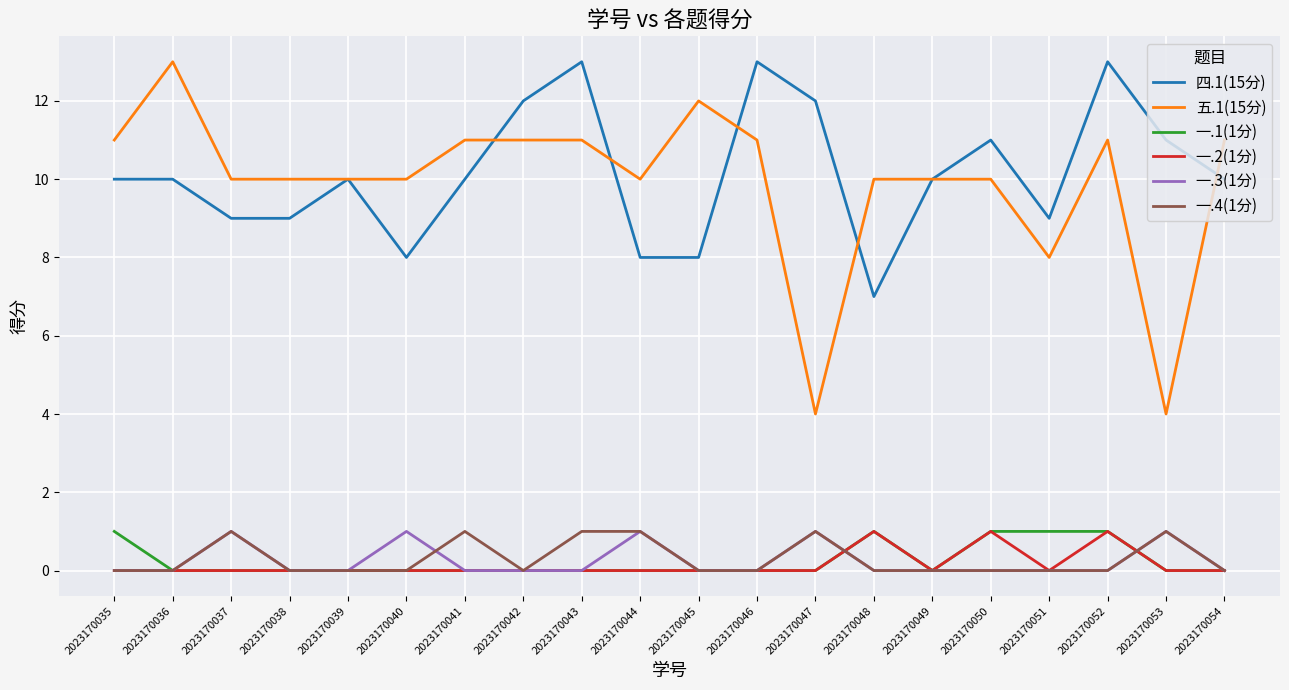

What is the spread (max minus min) of values at 2023170036?

13